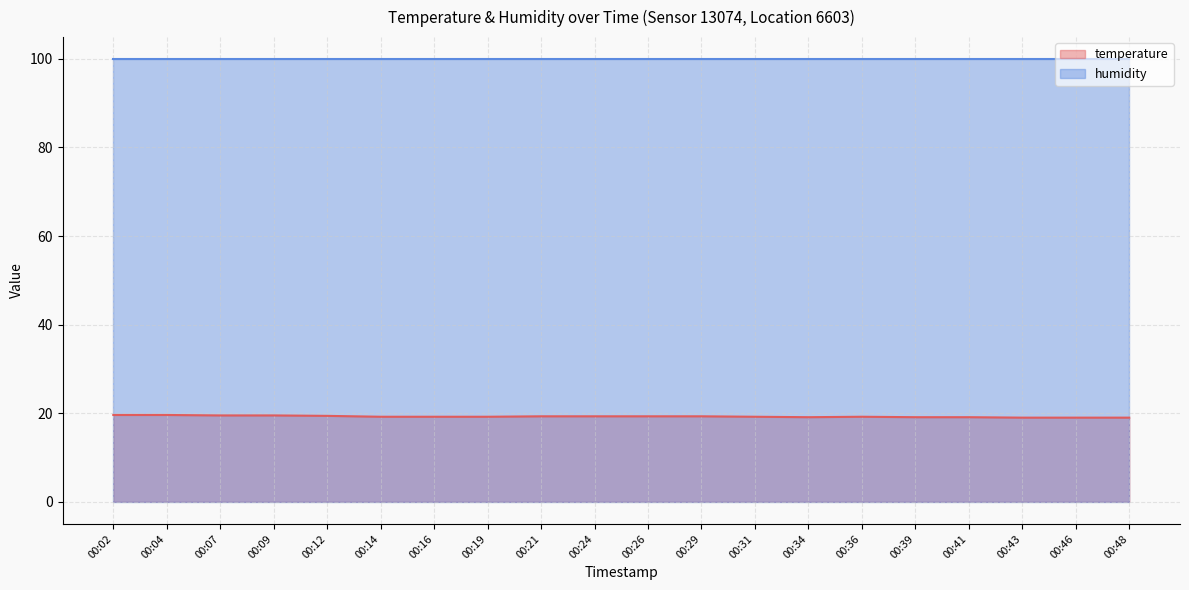

How many values exceed 19?

17